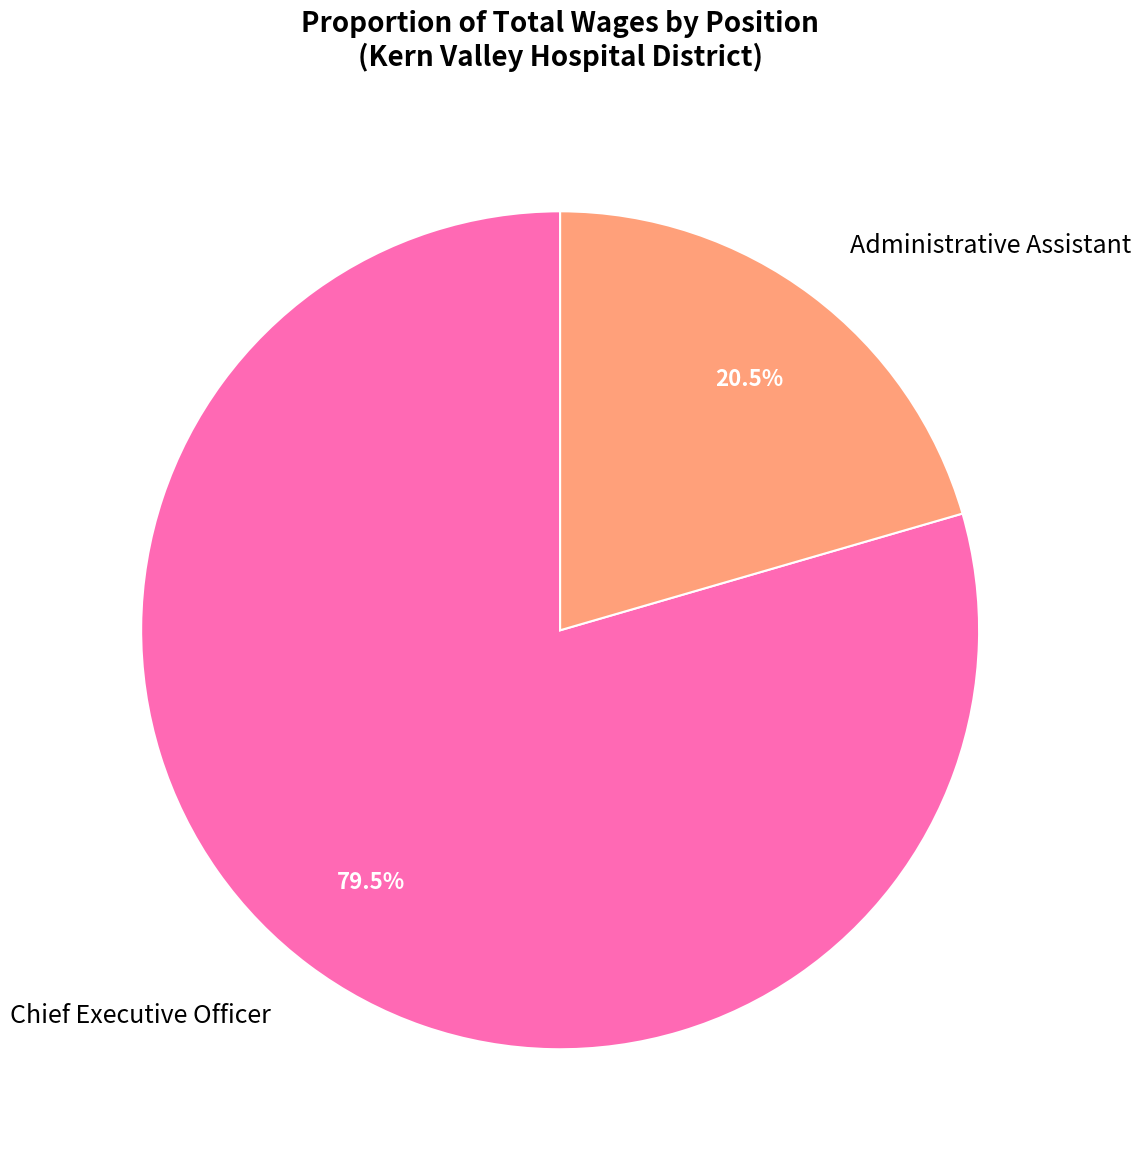

Rank the categories by value from highest to lowest.

Chief Executive Officer, Administrative Assistant